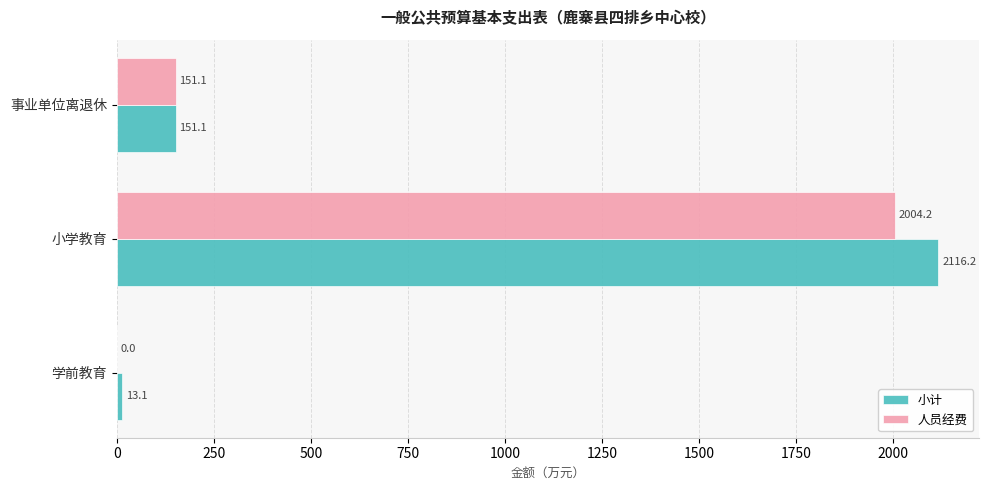

How many values in 人员经费 are above zero?

2